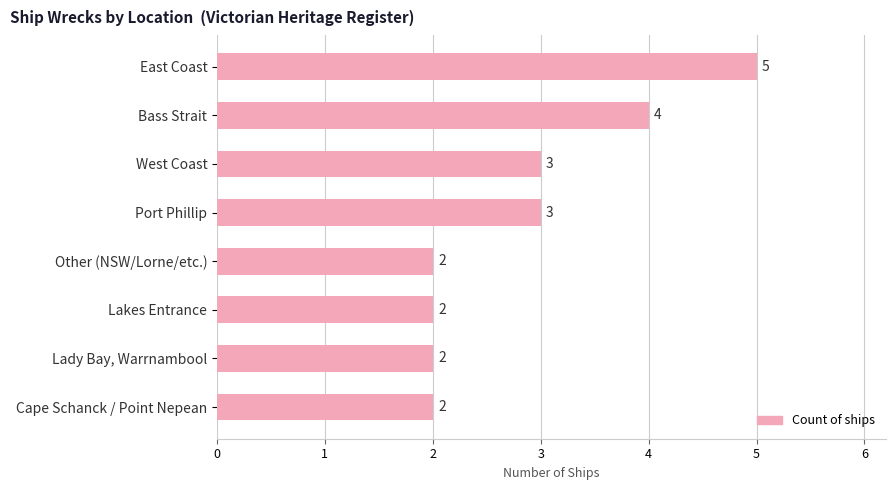

What is the value of the 4th bar from the top?

3